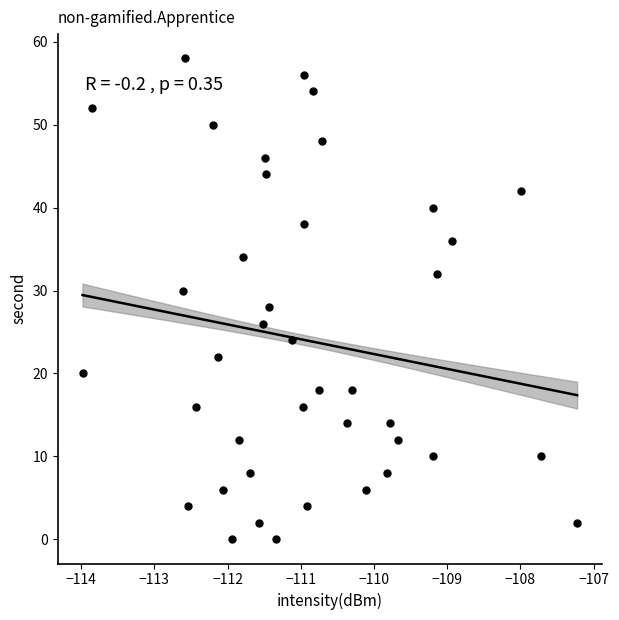

What is the range of Y values (max minus min)?

58